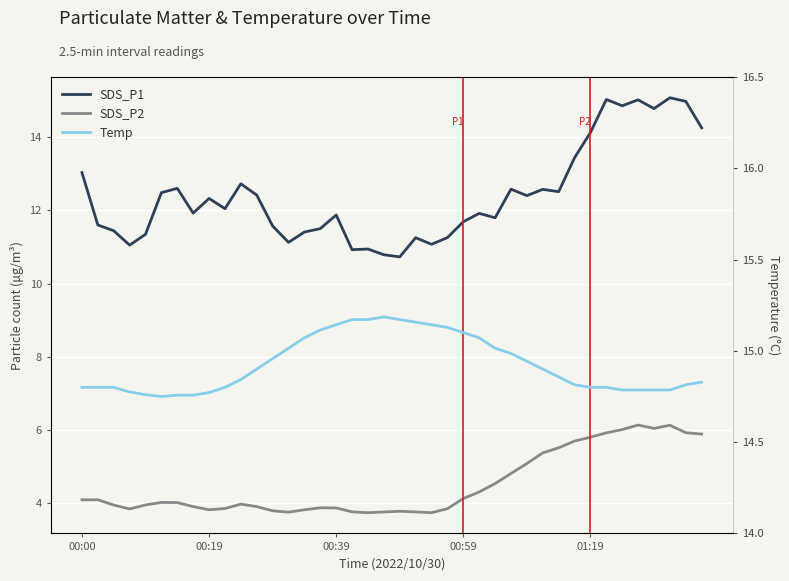

Count the number of categories in the chart.

40